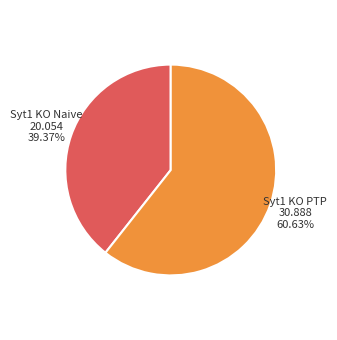

Rank the categories by value from lowest to highest.

Syt1 KO Naive, Syt1 KO PTP